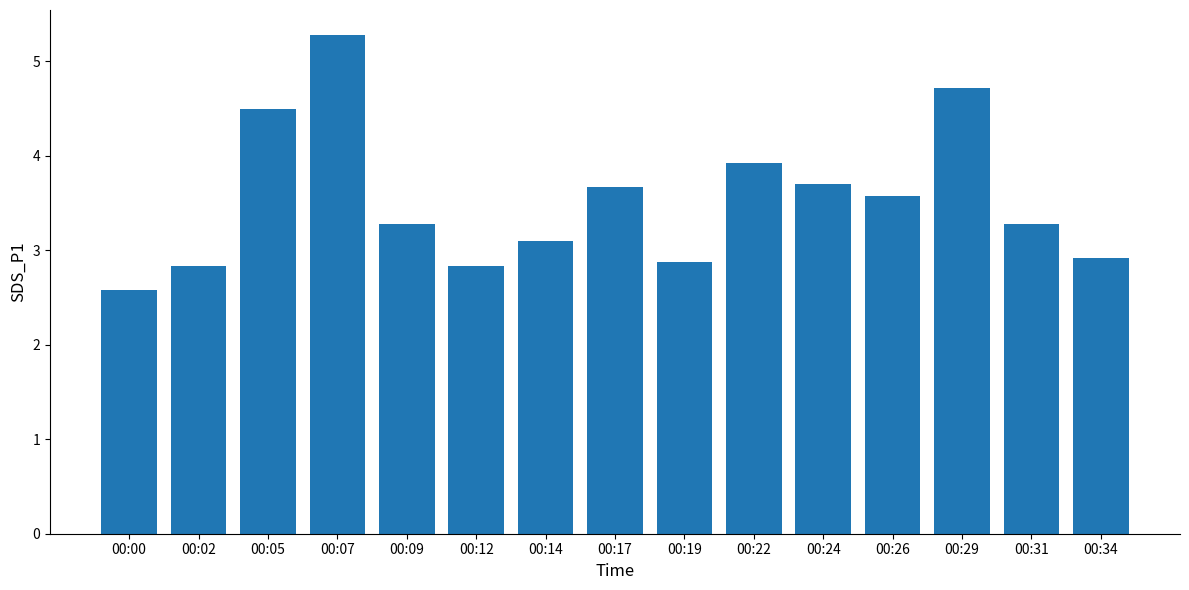

What is the difference between the maximum and second lowest values?

2.5